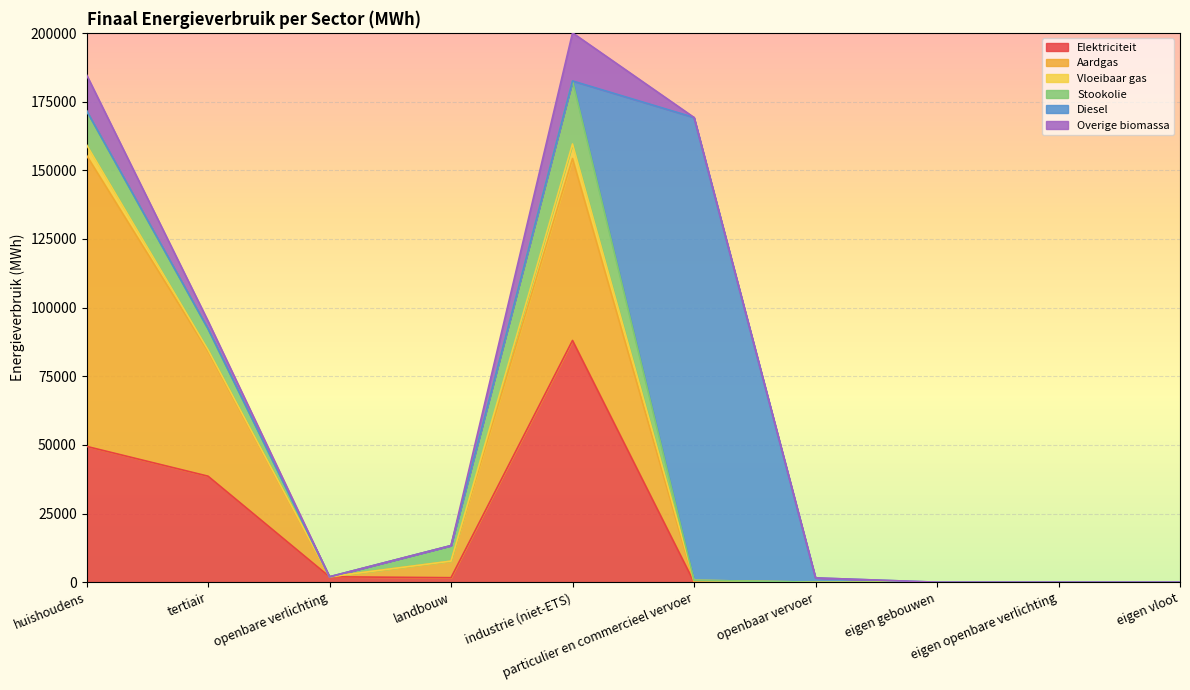

Rank the categories by Overige biomassa value from highest to lowest.

industrie (niet-ETS), huishoudens, tertiair, openbare verlichting, landbouw, particulier en commercieel vervoer, openbaar vervoer, eigen gebouwen, eigen openbare verlichting, eigen vloot